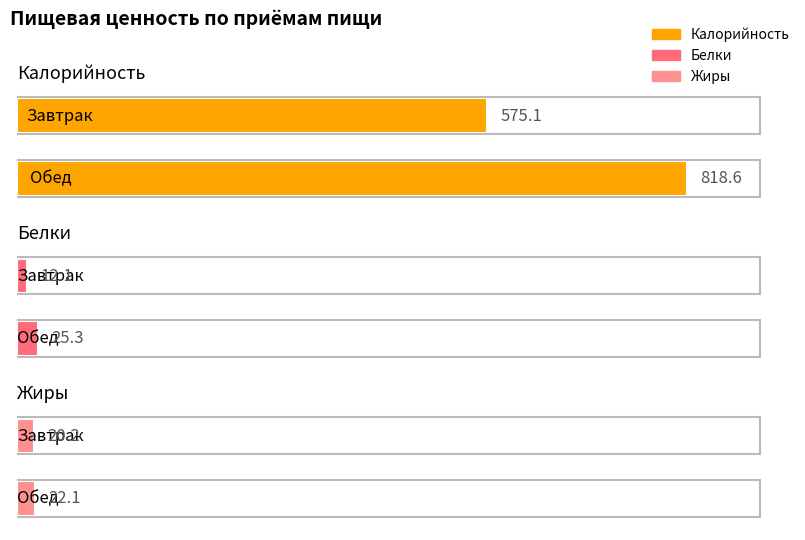

Which series has the largest total across all categories?

Калорийность